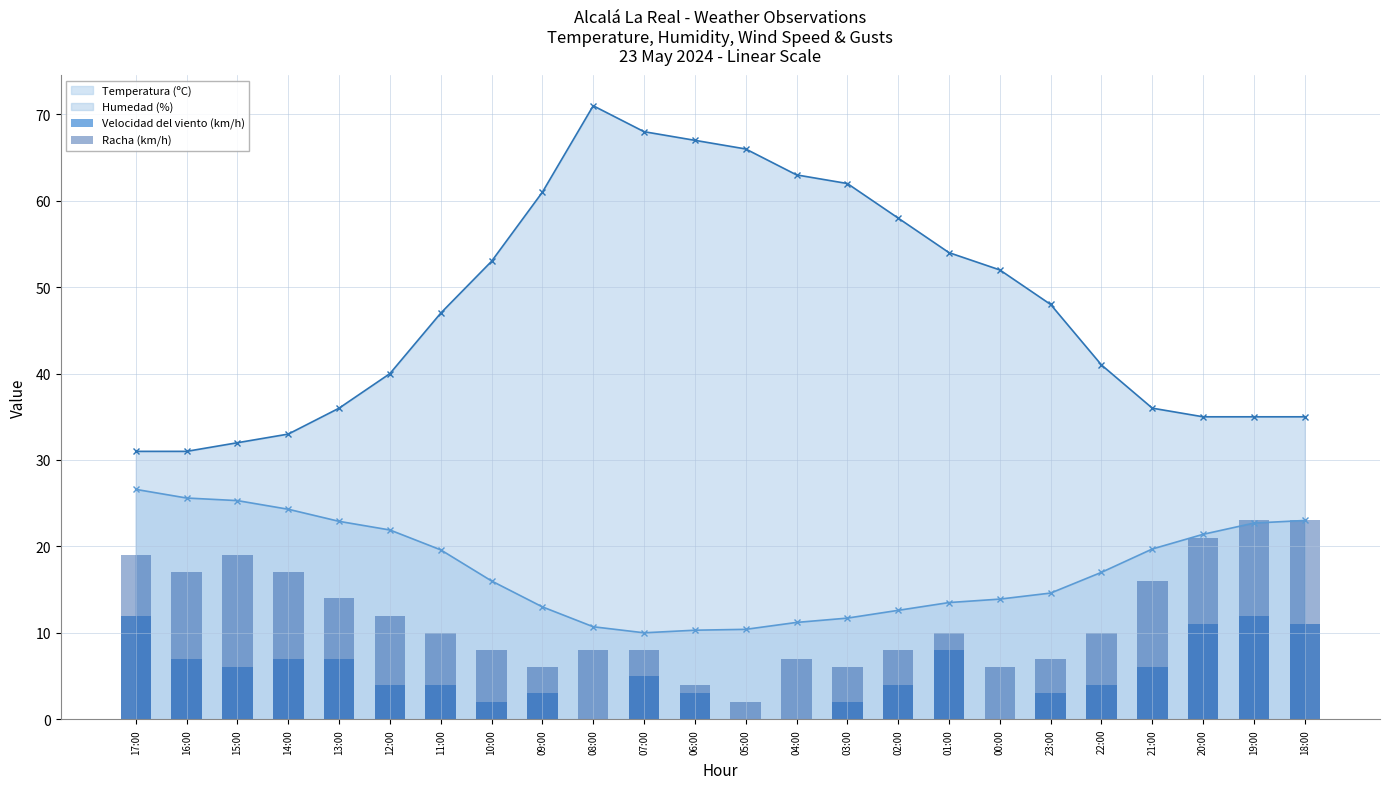

At which label is Velocidad del viento (km/h) closest to 6?

15:00